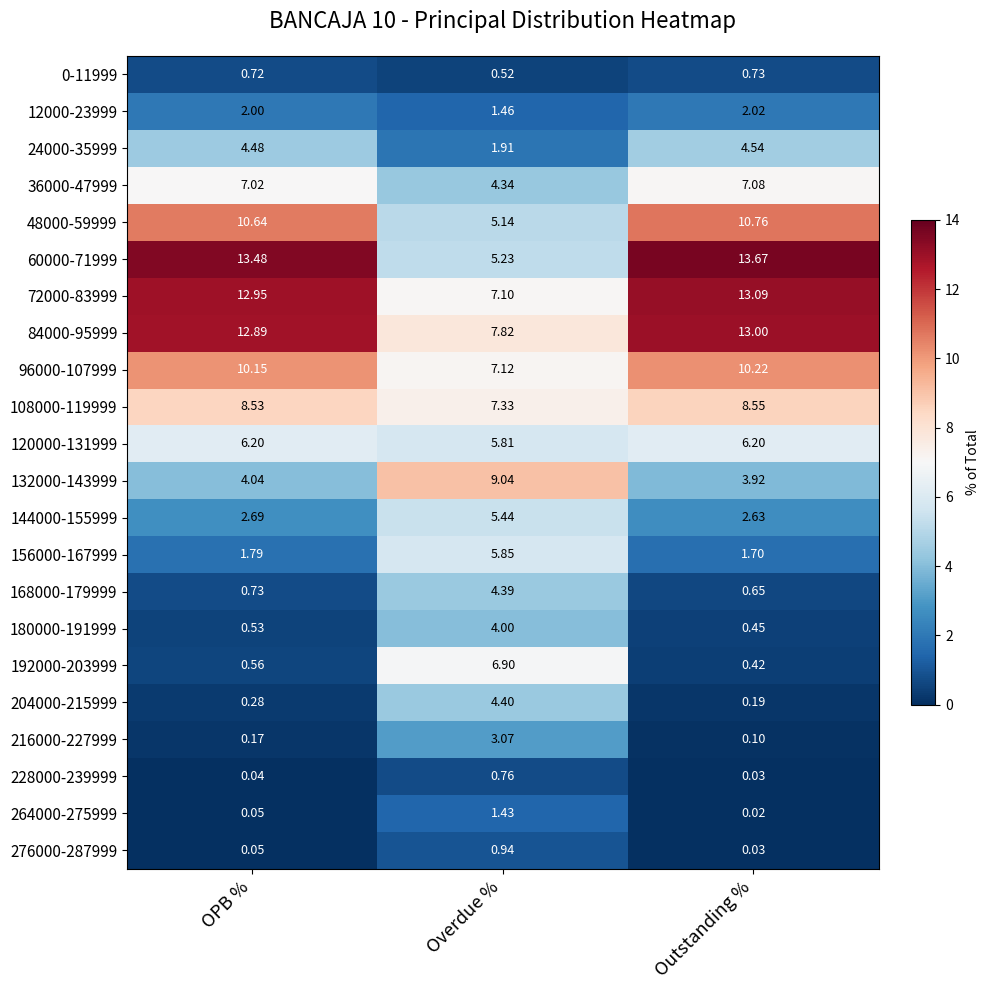

What is the maximum value shown in the chart?

13.7